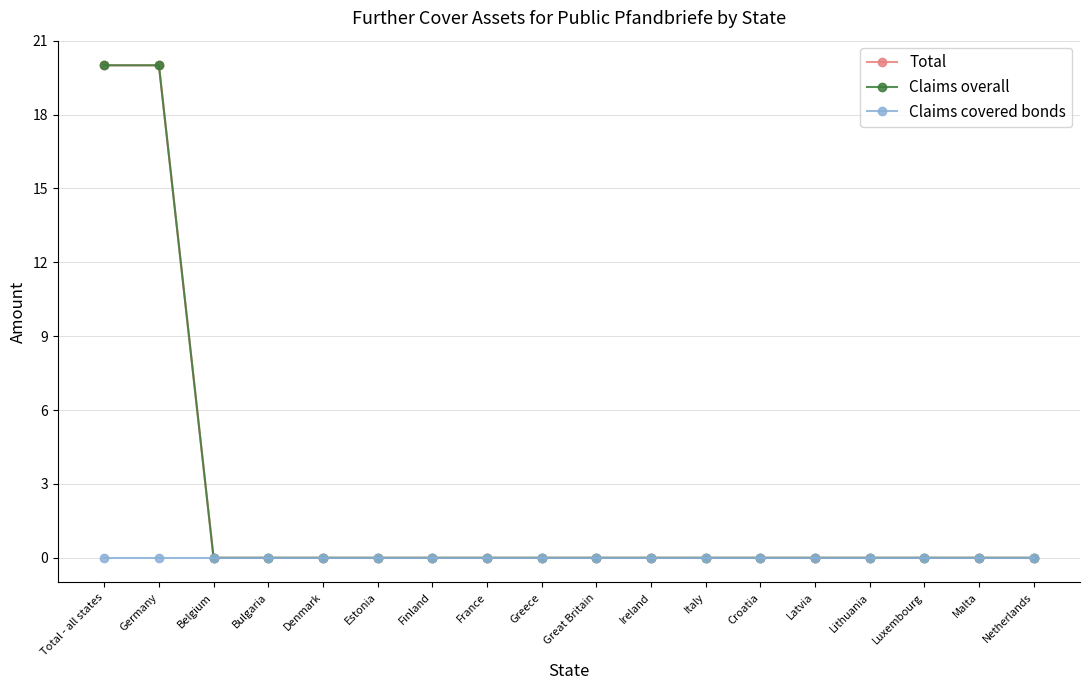

Between Germany and France, which series saw the biggest shift?

Total